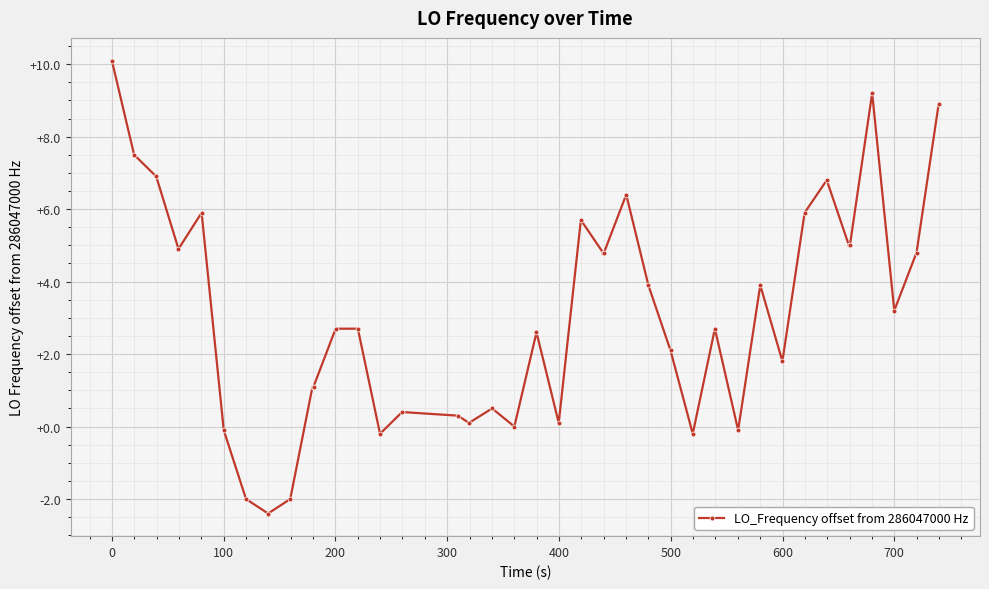

What is the minimum value shown in the chart?

-2.4